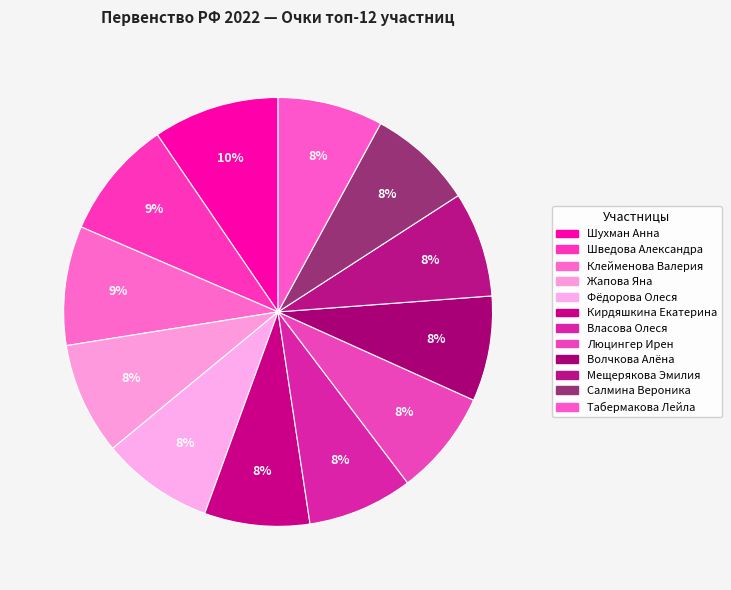

How many slices are in this pie chart?

12